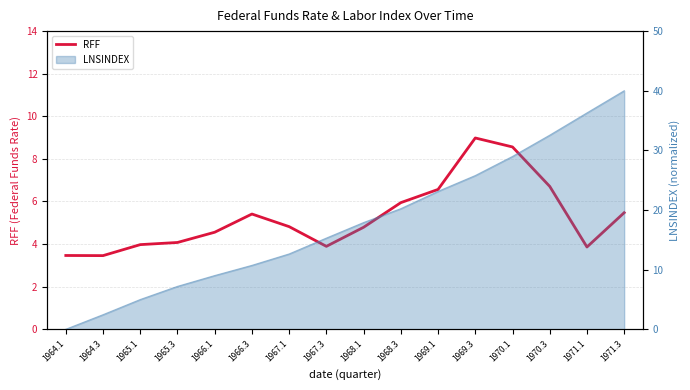

At which category does the chart reach its peak across all series?

1969.3